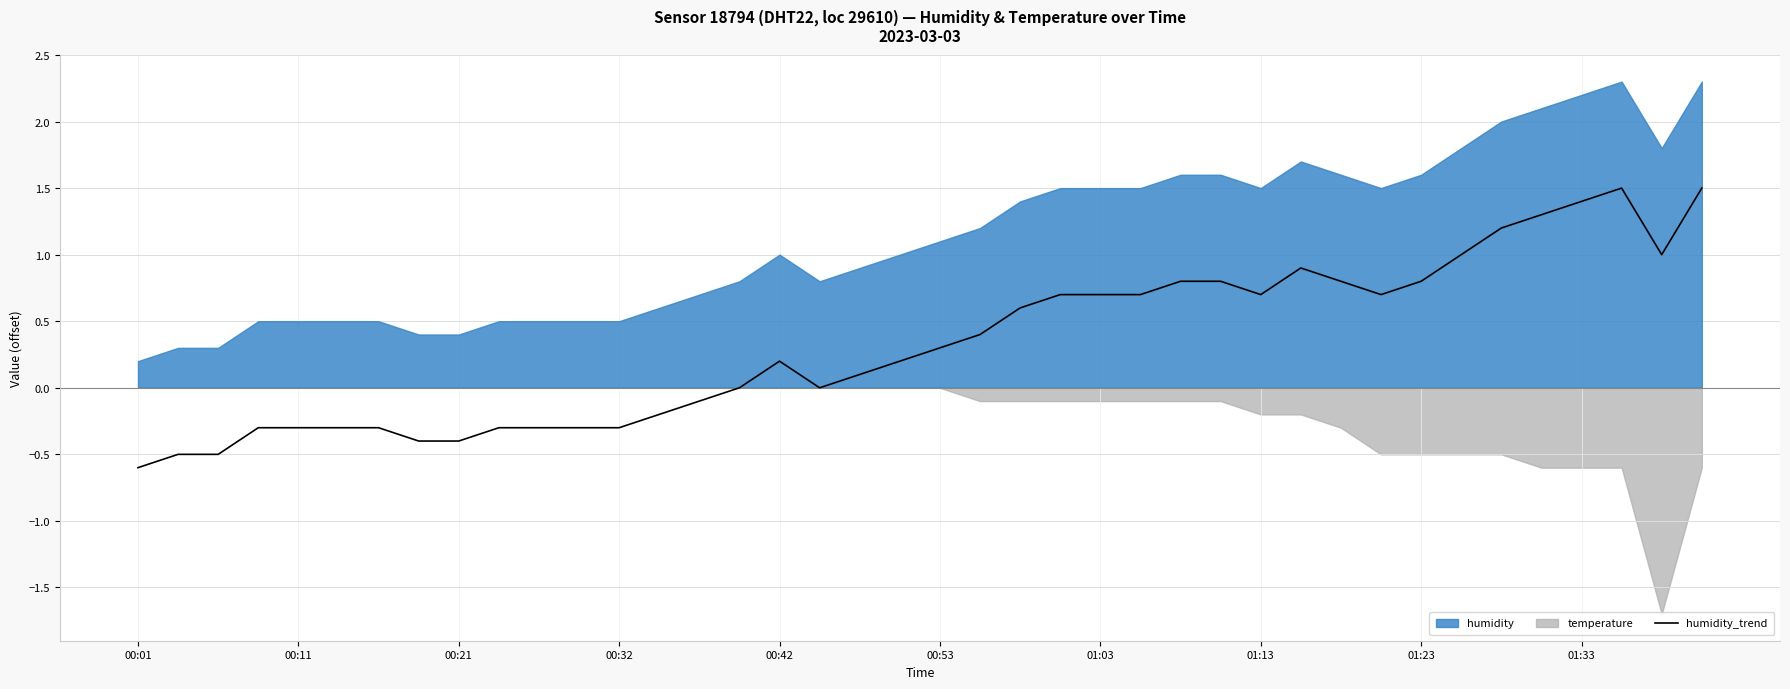

What is the maximum value for humidity_trend?

1.5